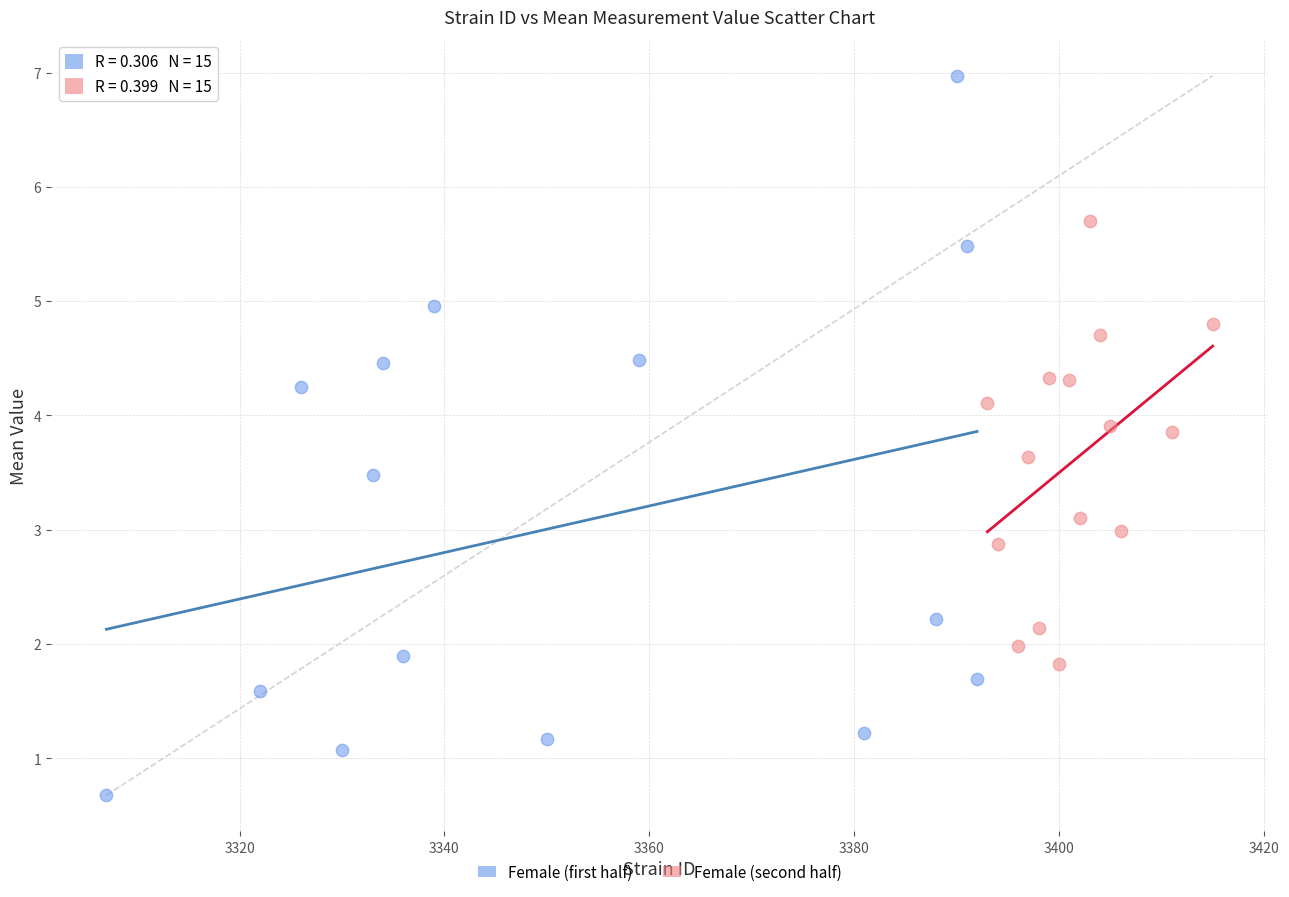

Which series contains the highest Y value?

Female (first half)